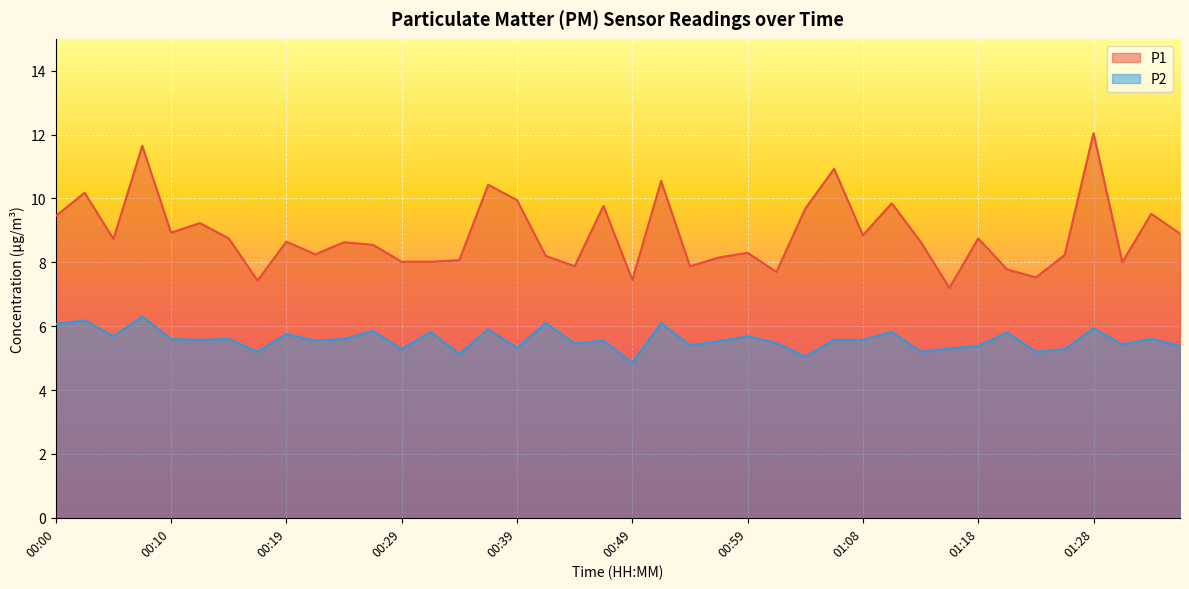

Which label corresponds to the smallest value in the chart?

00:49